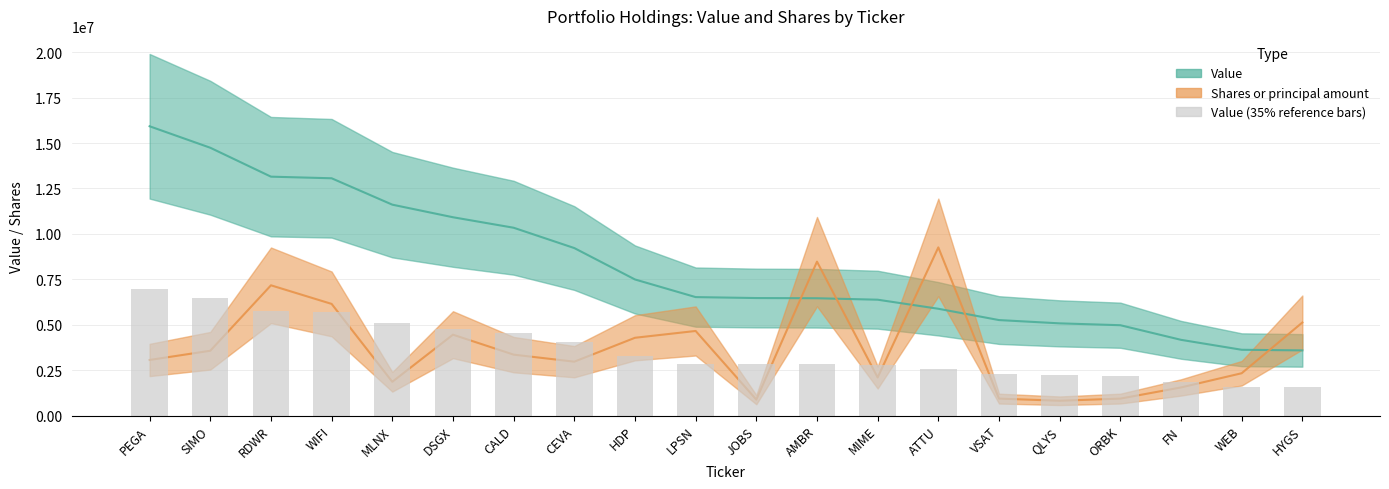

What is the total value across all series at ATTU?

15134355.0